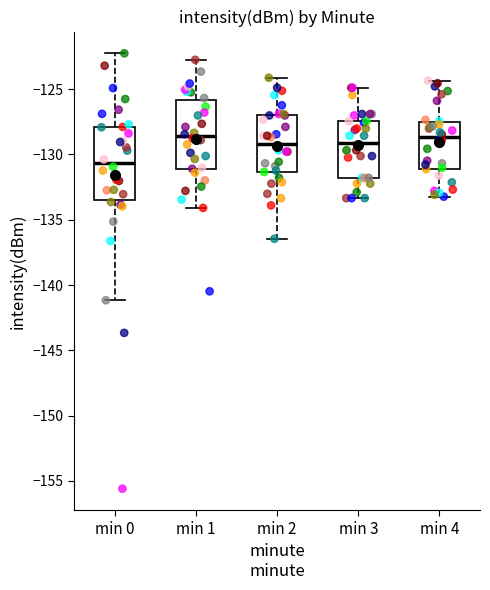

Reading left to right, read every box against the y-axis: the position of its median line, the range the box covers, and the ends of its whiskers. The values are not printed on the chart, so give them approximately, as read against the axis.

min 0: median -130.5, box -133.5 to -128.0, whiskers -141.0 to -122.5
min 1: median -128.5, box -131.0 to -126.0, whiskers -134.0 to -123.0
min 2: median -129.0, box -131.5 to -127.0, whiskers -136.5 to -124.0
min 3: median -129.0, box -132.0 to -127.5, whiskers -133.5 to -125.0
min 4: median -128.5, box -131.0 to -127.5, whiskers -133.0 to -124.5